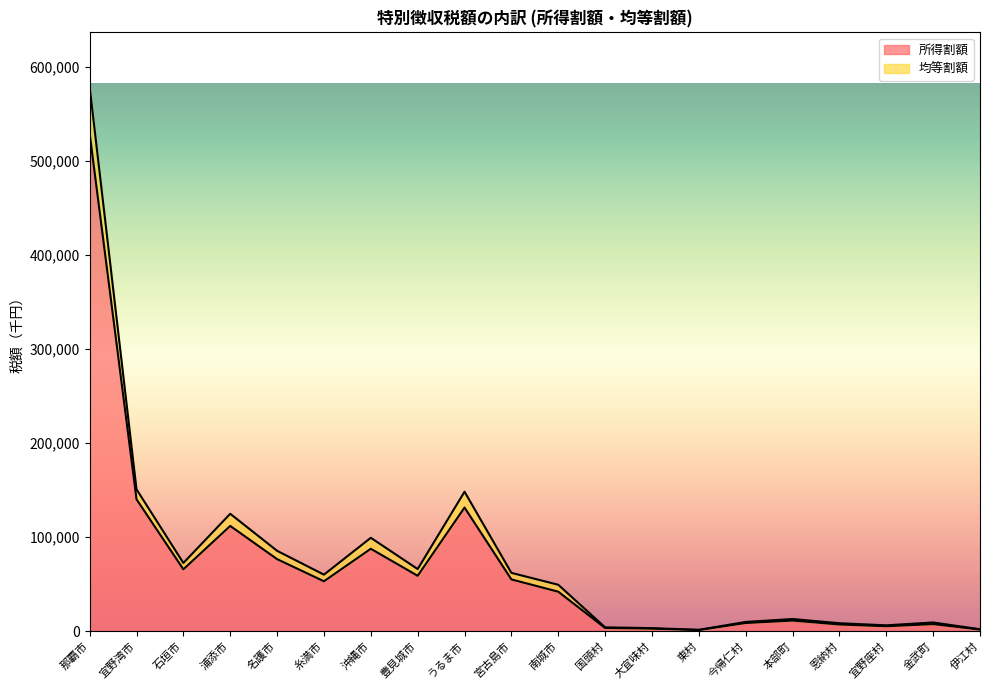

The value of 所得割額 at 名護市 is 30402. True or false?

False